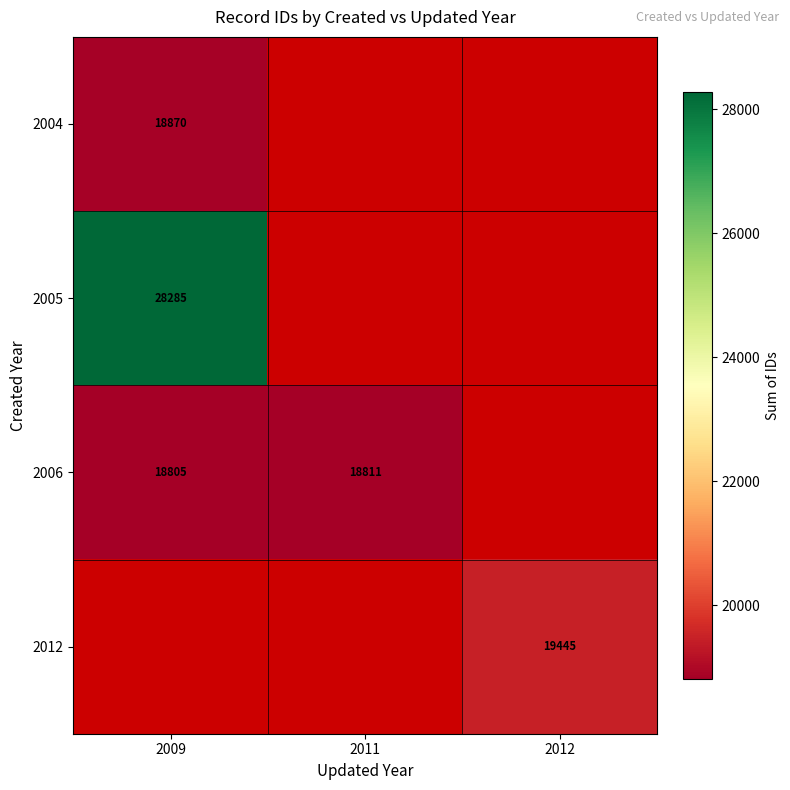

True or false: 2005 has a value of 28285 at 2009.

True